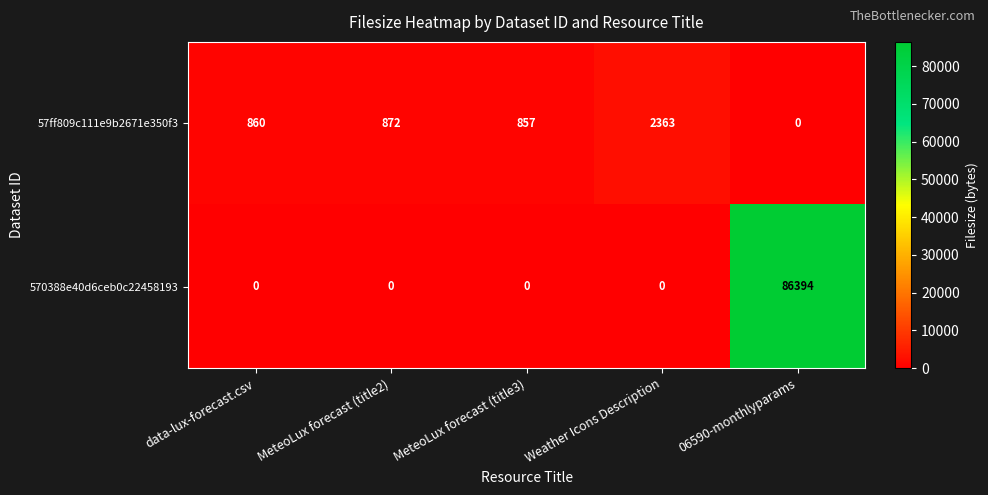

At which label is 57ff809c111e9b2671e350f3 closest to 1181?

MeteoLux forecast (title2)